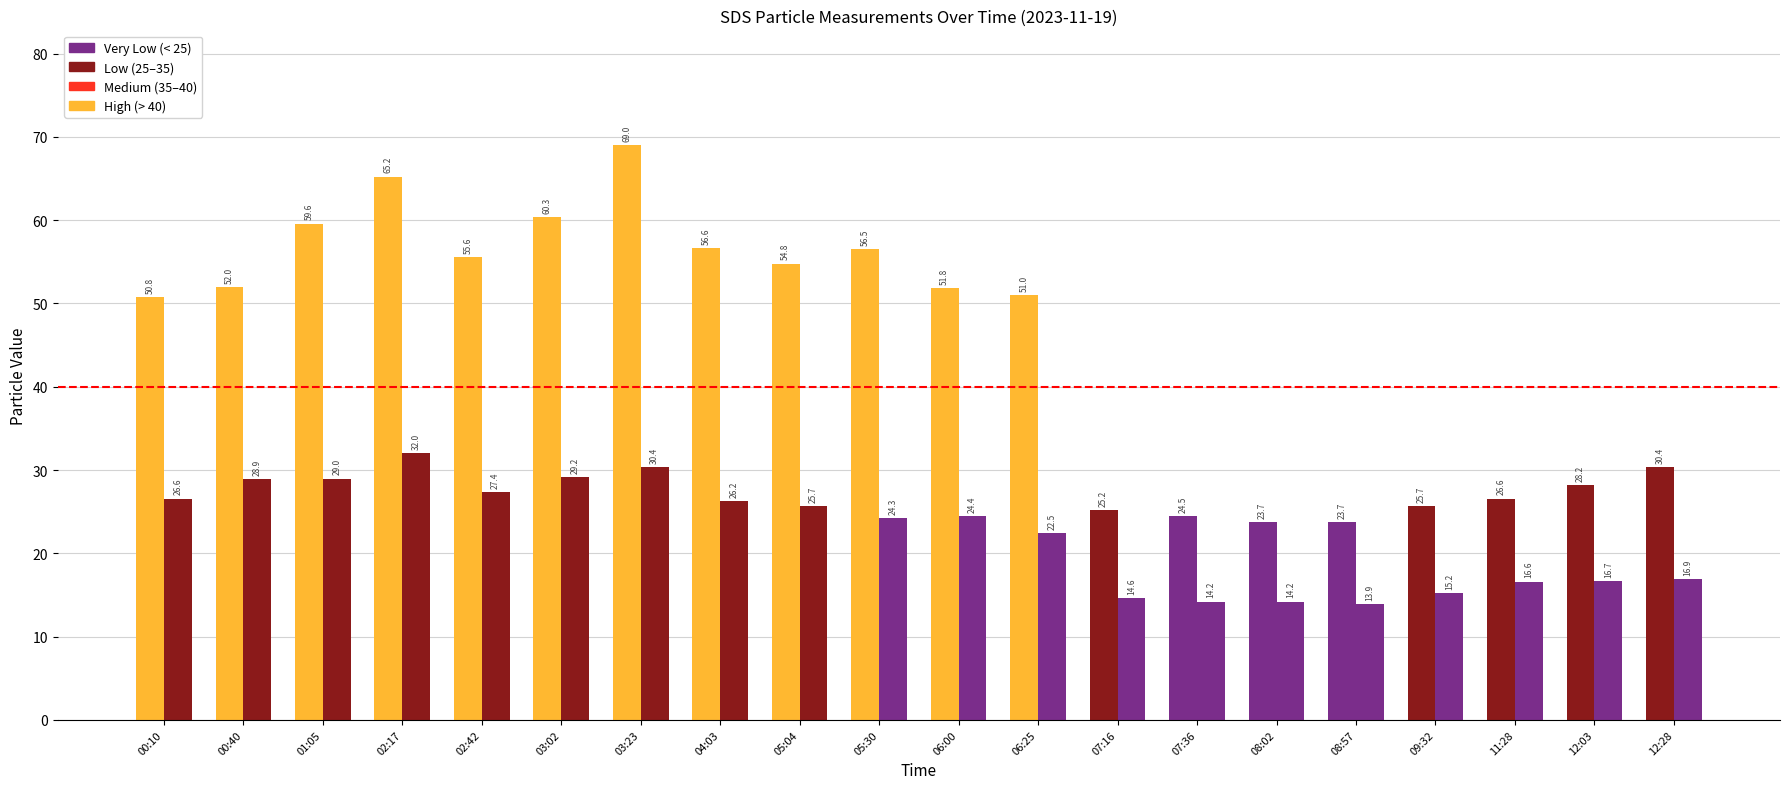

How many bars are there in total?

40